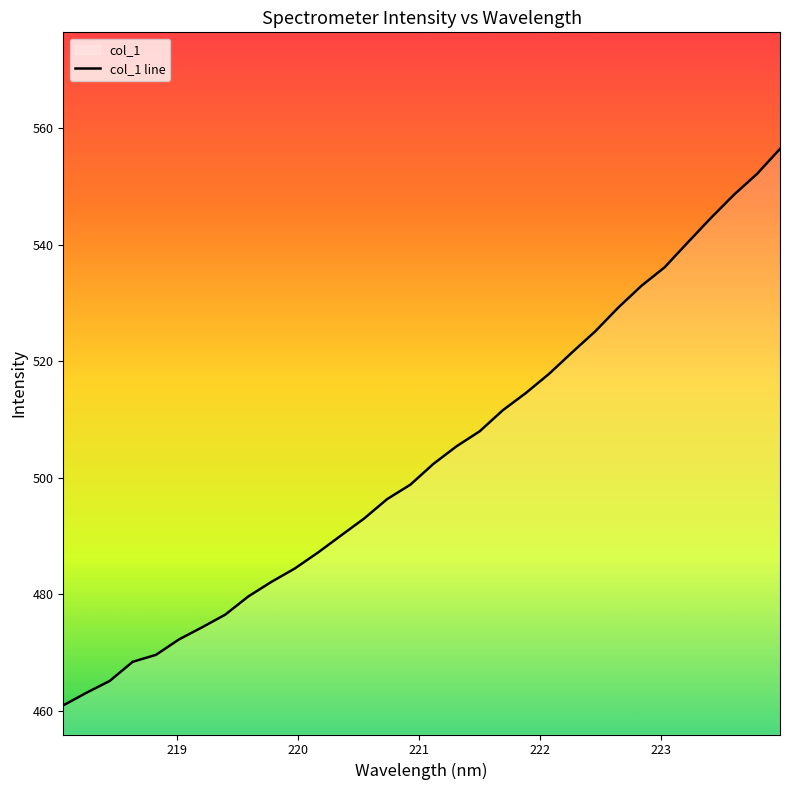

What is the difference between the maximum and minimum values?

95.5